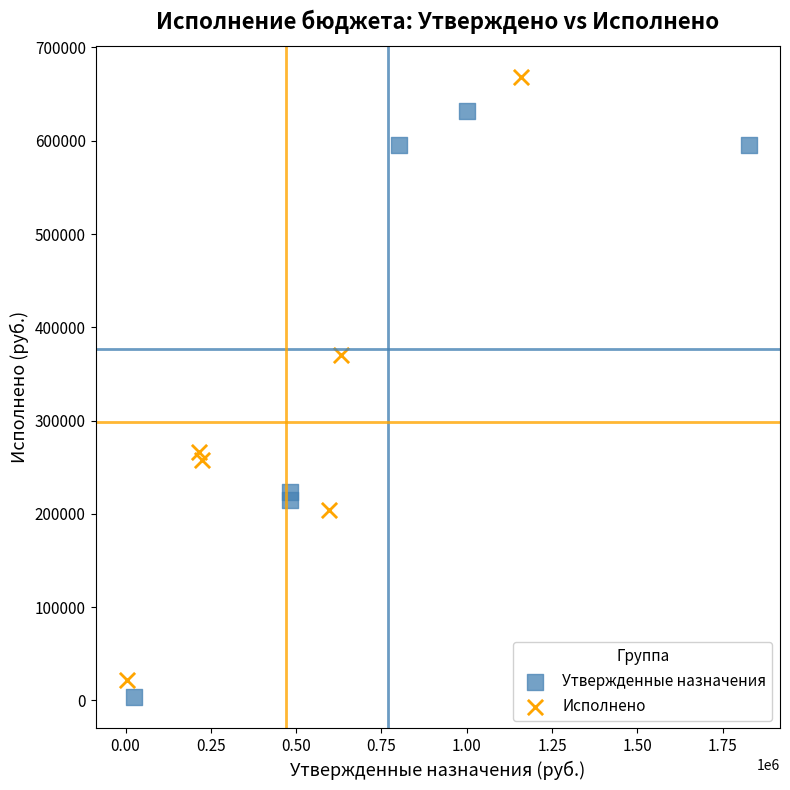

What are all the series names shown in the legend?

Утвержденные назначения, Исполнено